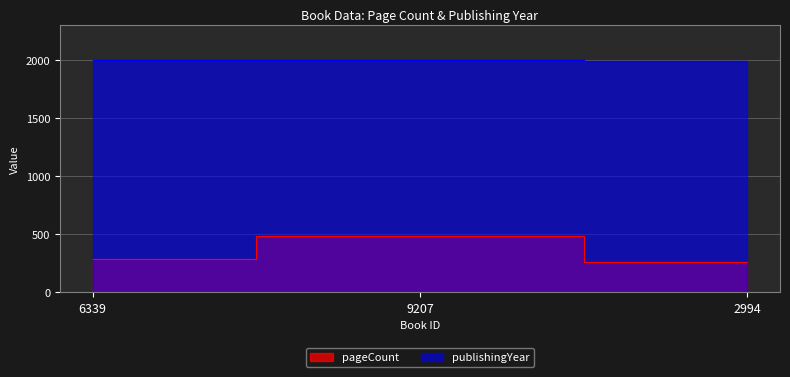

What is the difference between the publishingYear values at 6339 and 9207?

1